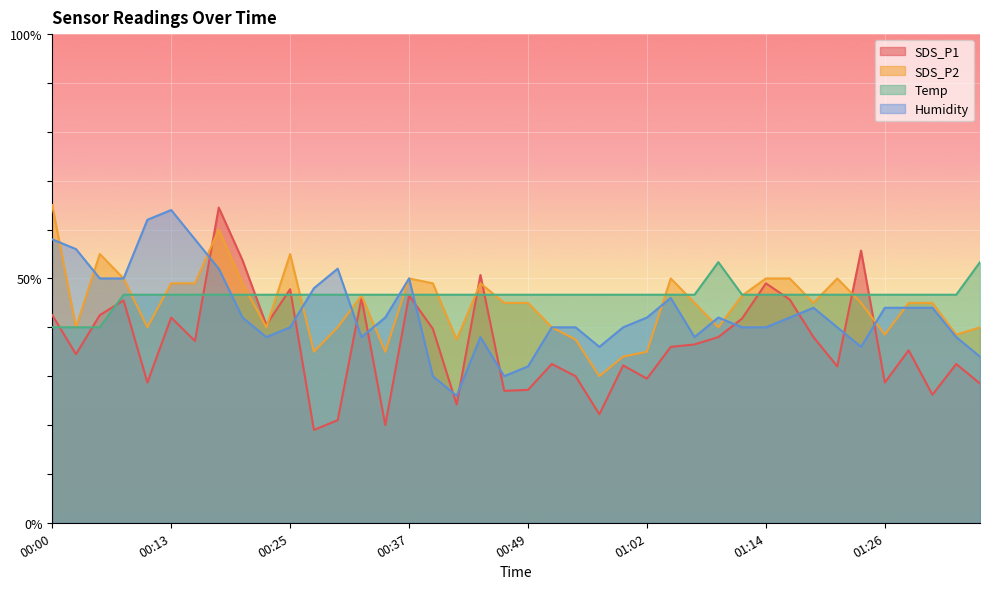

What is the sum of the Temp values at 00:32 and 00:54?

93.3